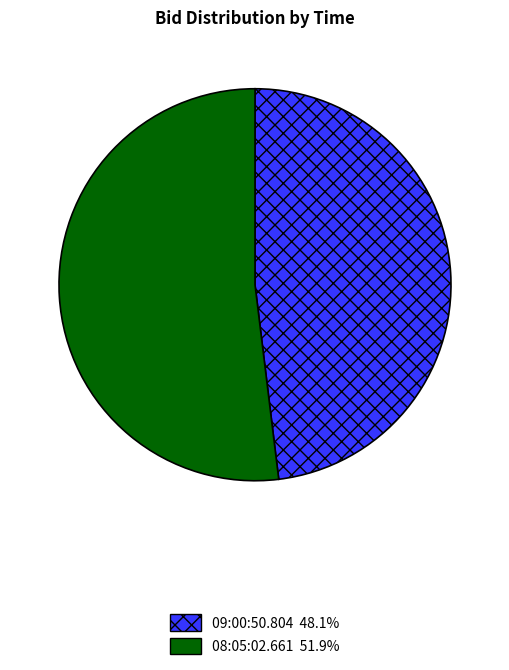

Rank the categories by value from lowest to highest.

09:00:50.804, 08:05:02.661